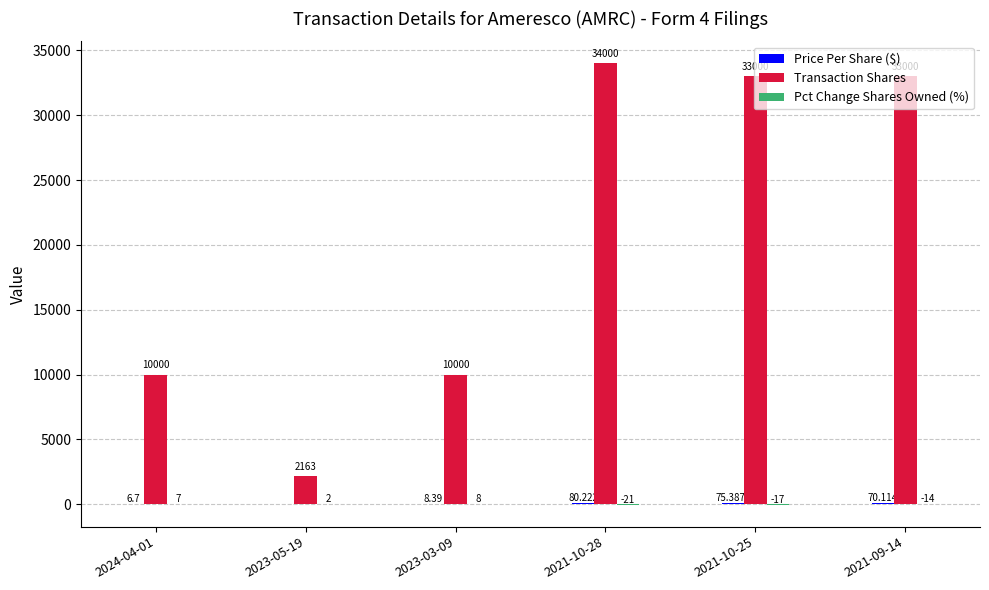

Between 2023-05-19 and 2021-10-25, which series saw the biggest shift?

Transaction Shares